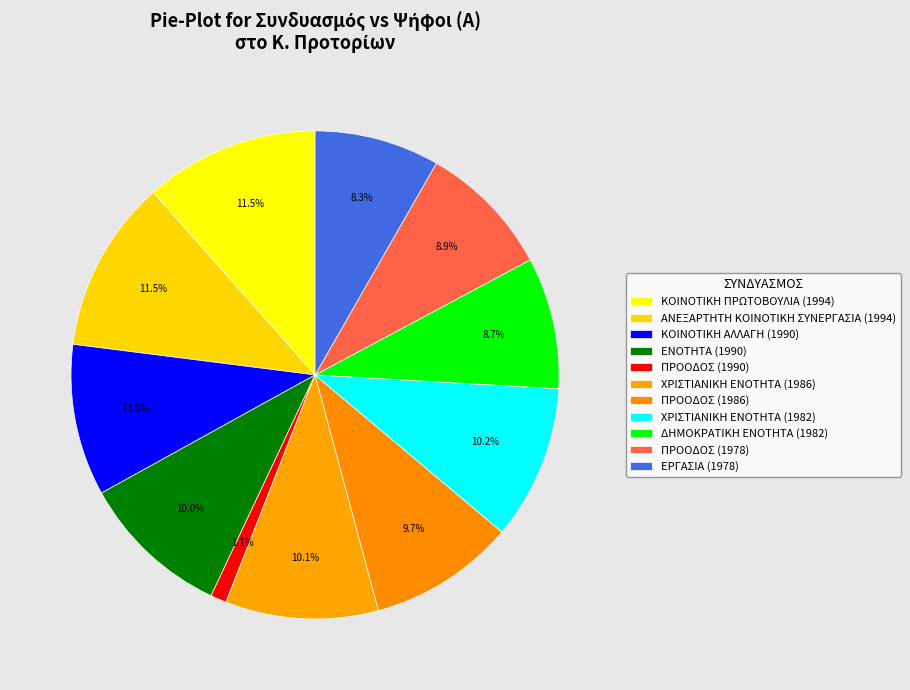

Count the number of slices in the pie.

11